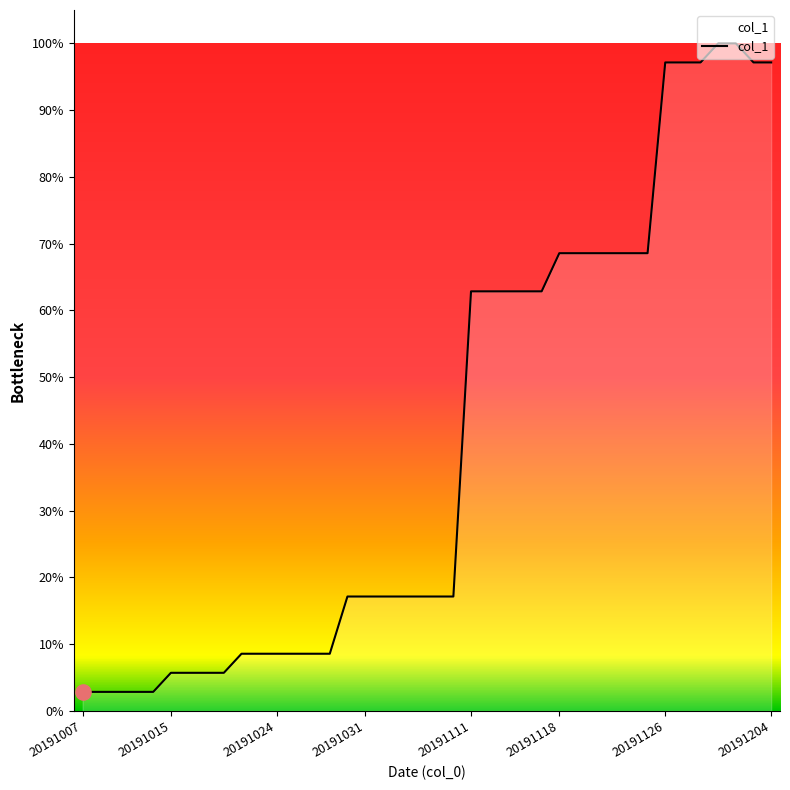

What is the difference between the maximum and minimum values?

97.1